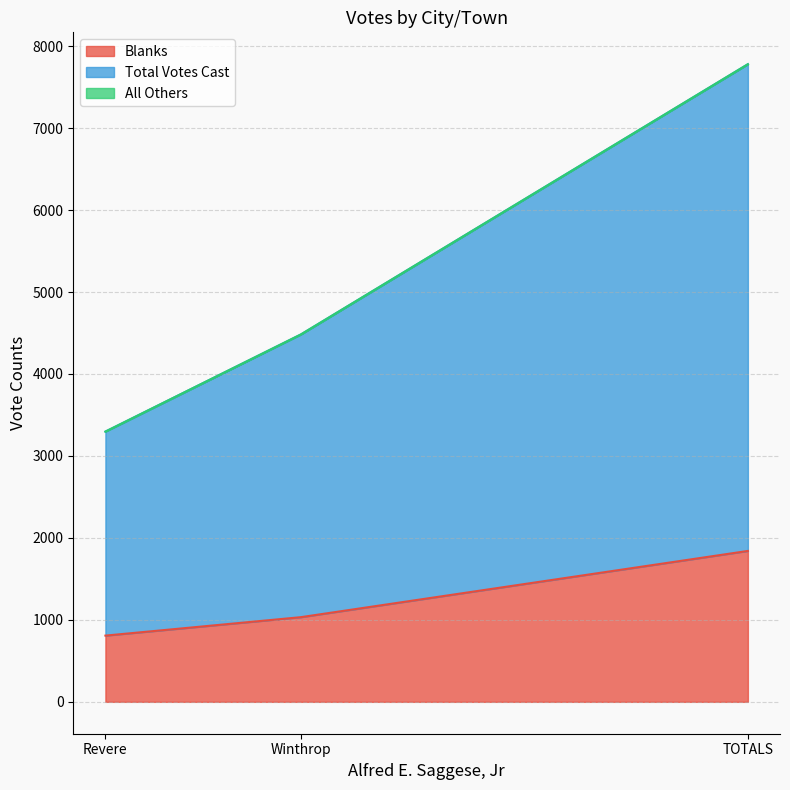

Which series changed the most between Winthrop and TOTALS?

Total Votes Cast